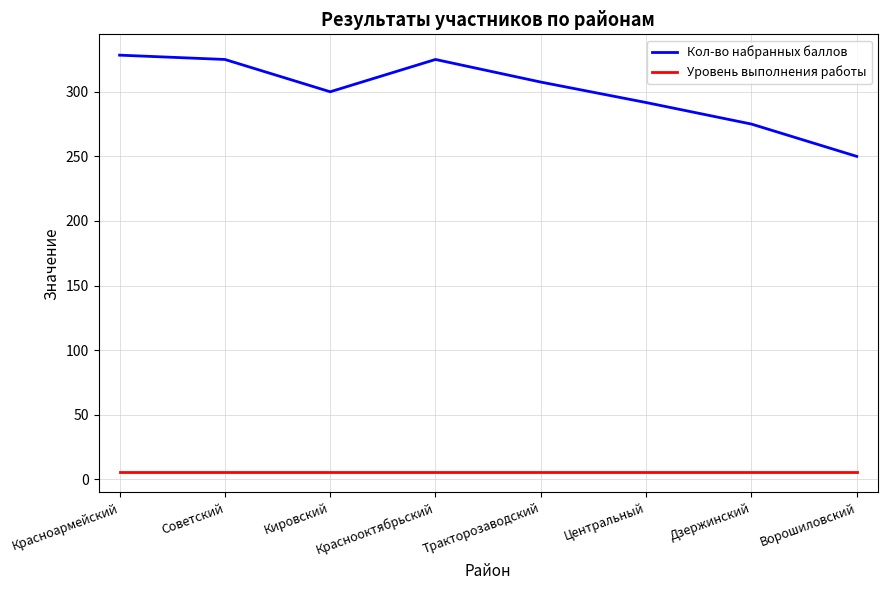

What are all the series names shown in the legend?

Кол-во набранных баллов, Уровень выполнения работы